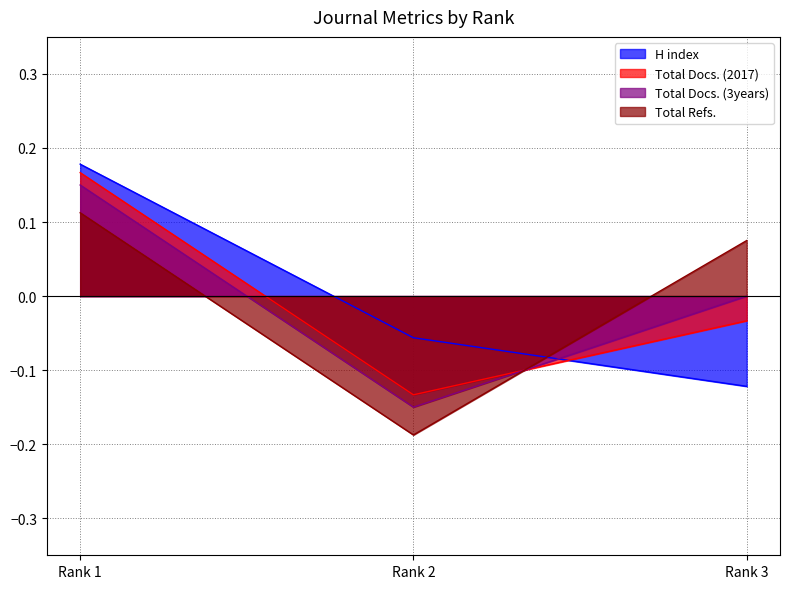

The H index series shows -0.1 at Rank 2. True or false?

True